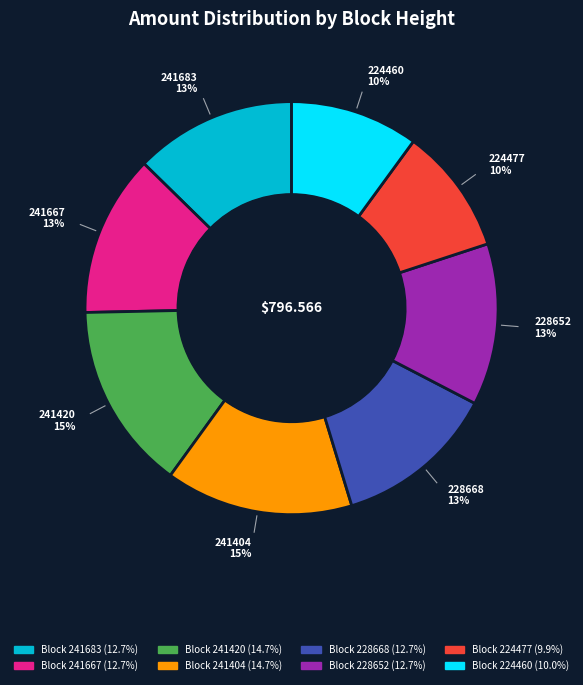

To the nearest percent, what is the difference between the largest and smallest slice percentages?

5%